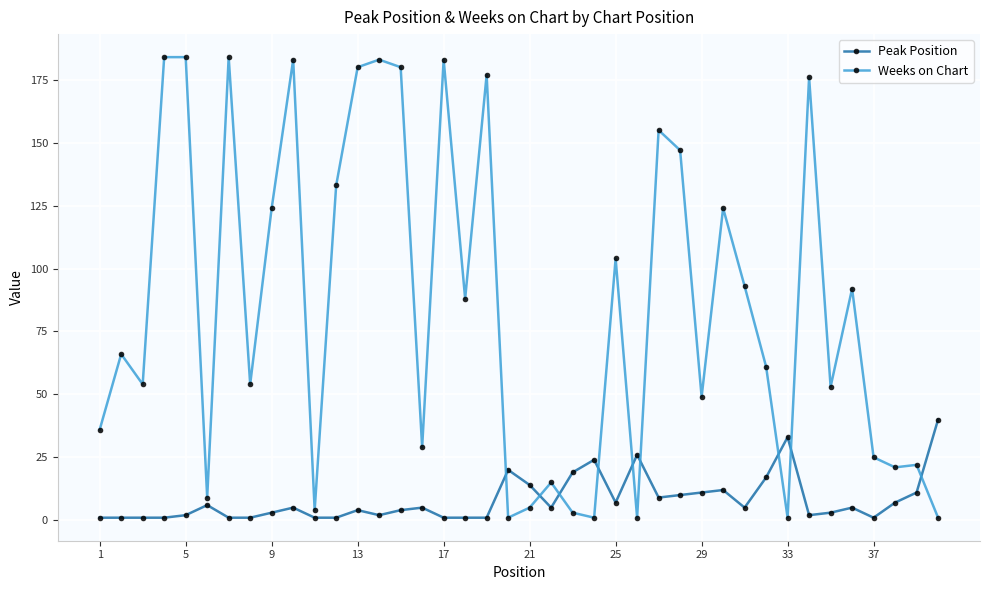

Which series ends up on top after the final intersection of Weeks on Chart and Peak Position?

Peak Position